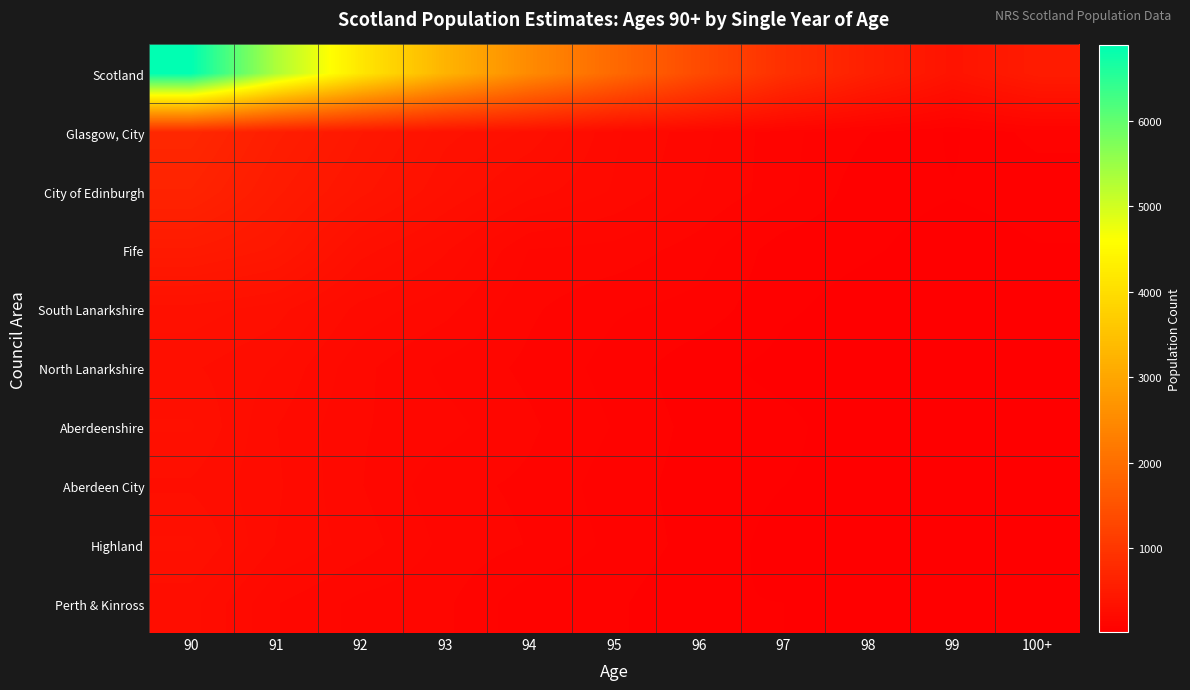

At 95, list the series in order from largest to smallest.

Scotland, Glasgow, City, City of Edinburgh, Fife, South Lanarkshire, Aberdeenshire, Highland, North Lanarkshire, Aberdeen City, Perth & Kinross